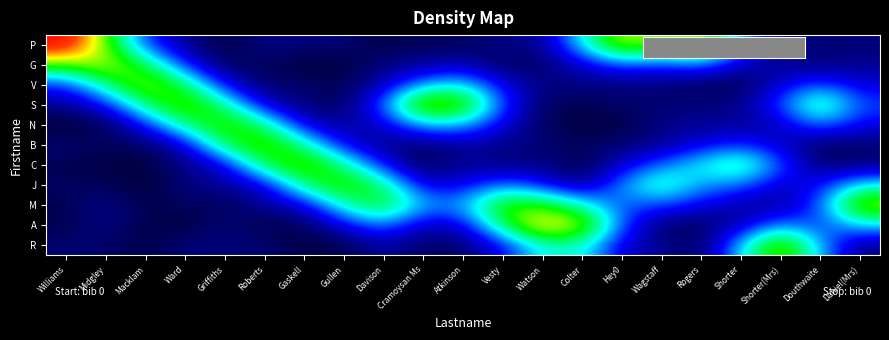

Which has a higher value, Davison or Colter?

Colter